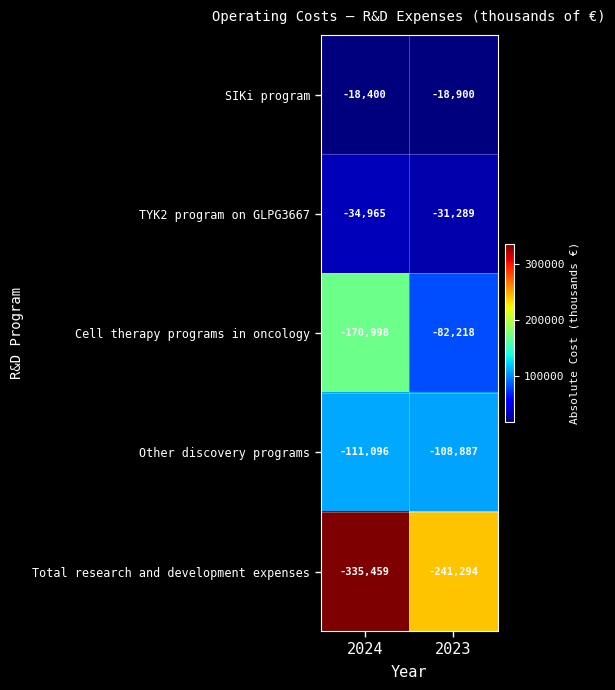

What is the spread (max minus min) of values at 2023?

222394